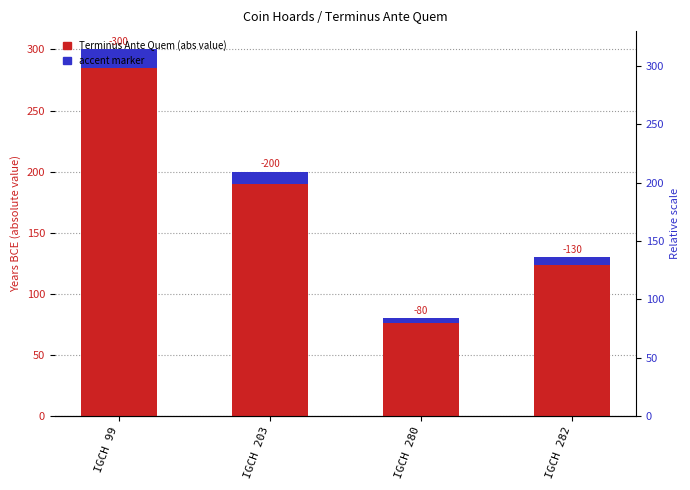

What is the sum of all Terminus Ante Quem (abs) values?

710.0